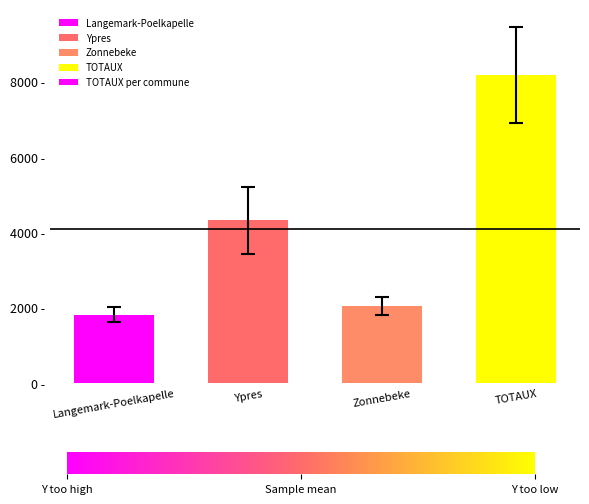

Does the chart contain any negative values?

No